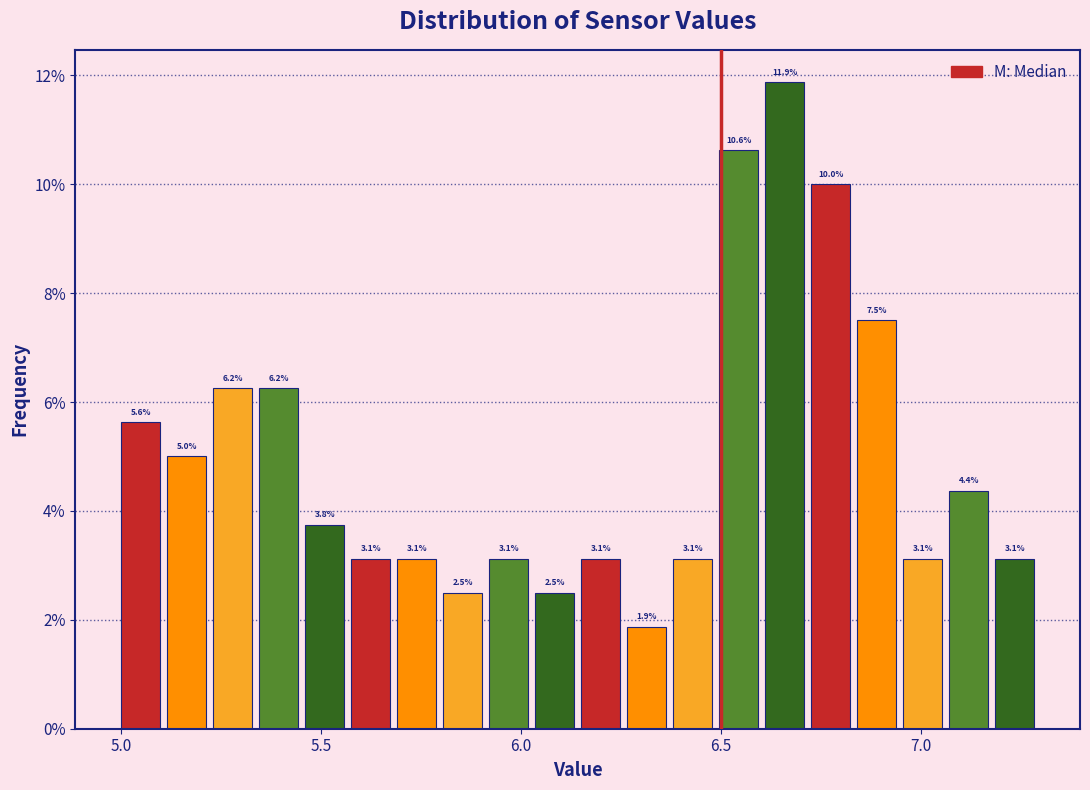

Read against the x-axis, roughly where is the centre of the tallest bar?

6.65